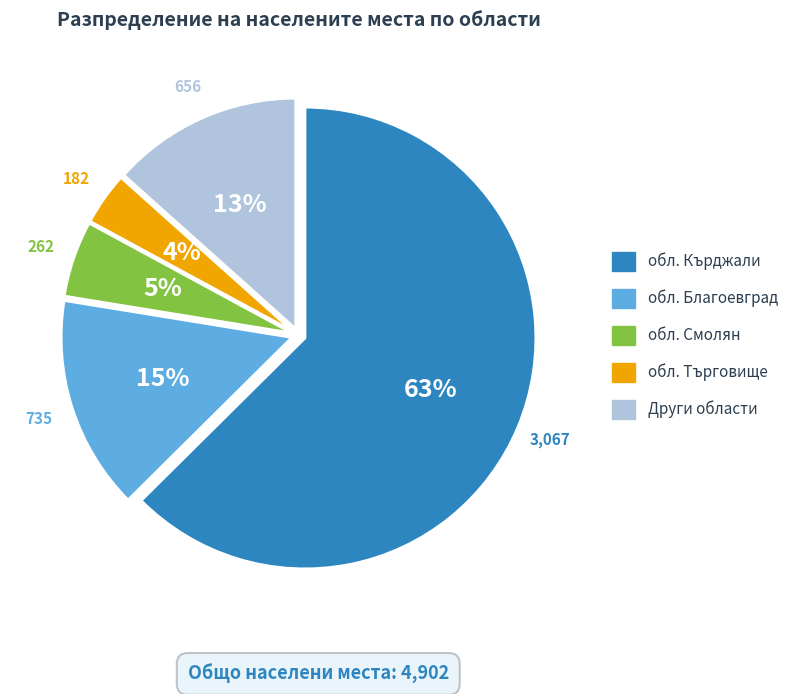

Which category has the biggest portion of the pie?

обл. Кърджали